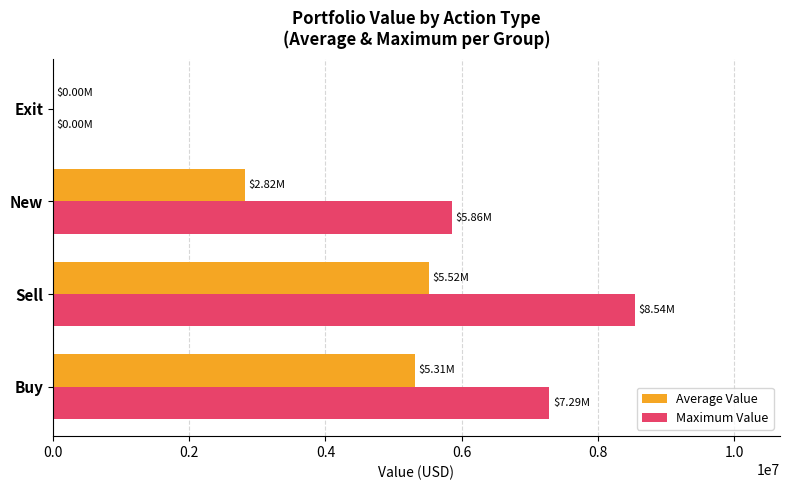

At which category is the sum across all series the highest?

Sell